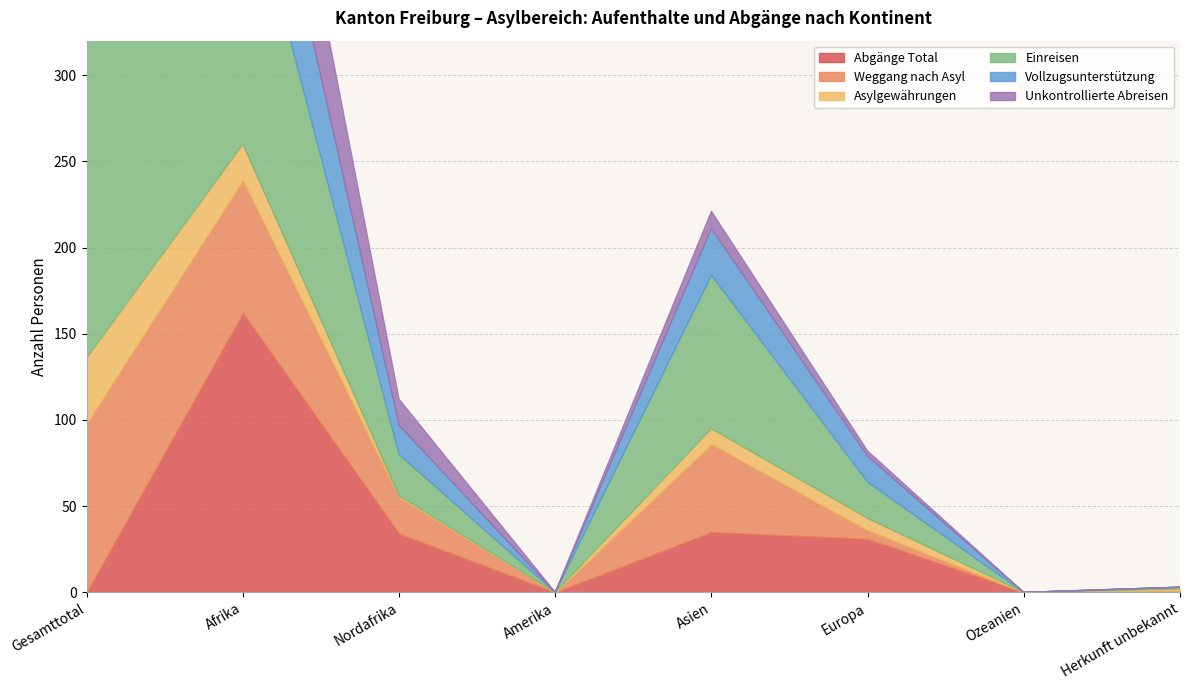

What is the value of the Abgänge Total point at the 2nd from the left?

162